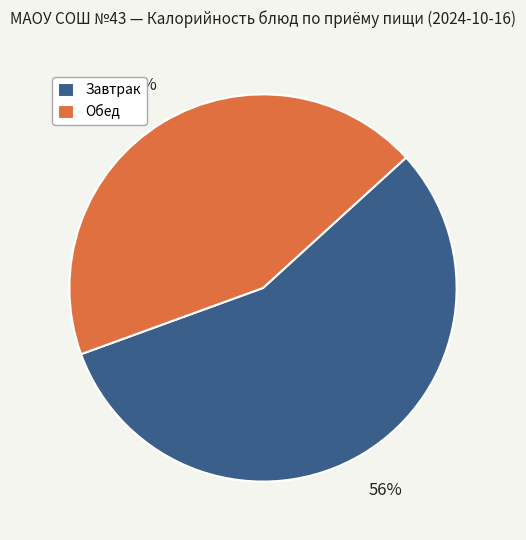

Combined, do Обед and Завтрак account for over 50%?

Yes